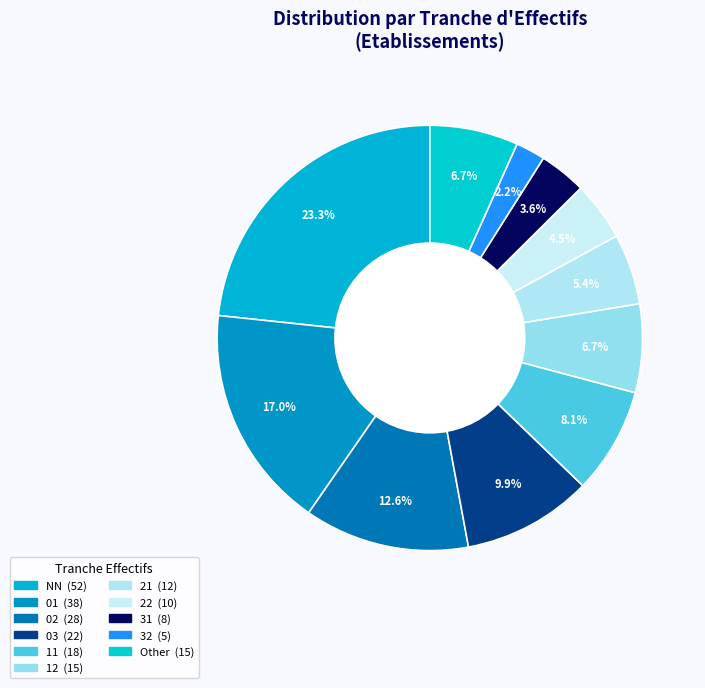

Count the number of slices in the pie.

11